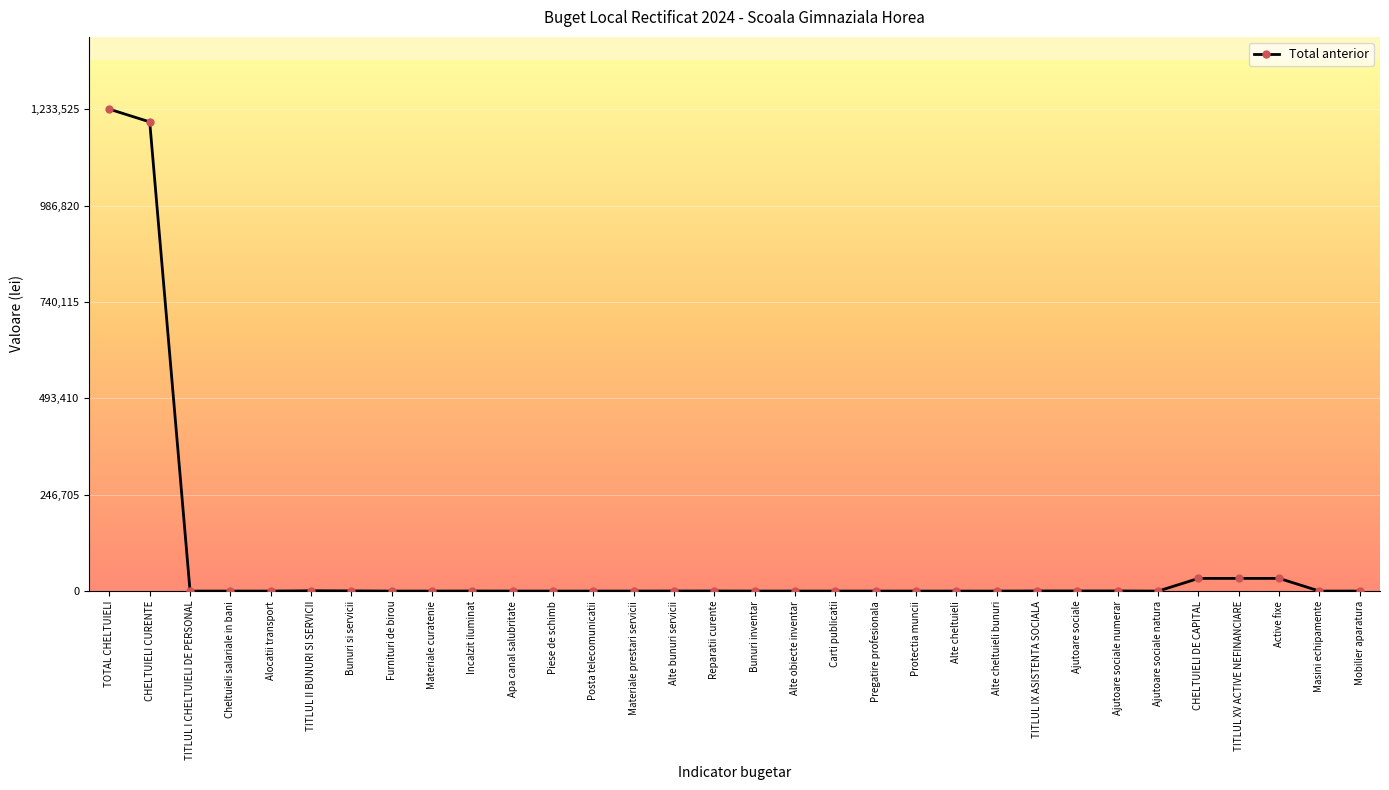

True or false: there are more than 1 points higher than both neighbors.

True